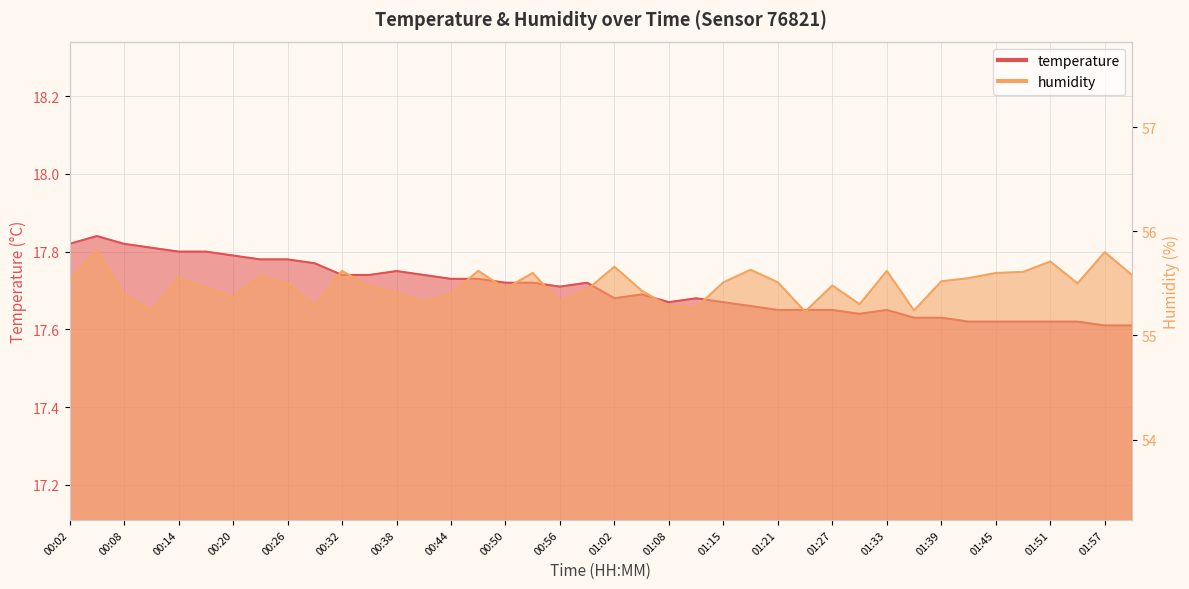

Rank the series at 01:33 from lowest to highest value.

temperature, humidity